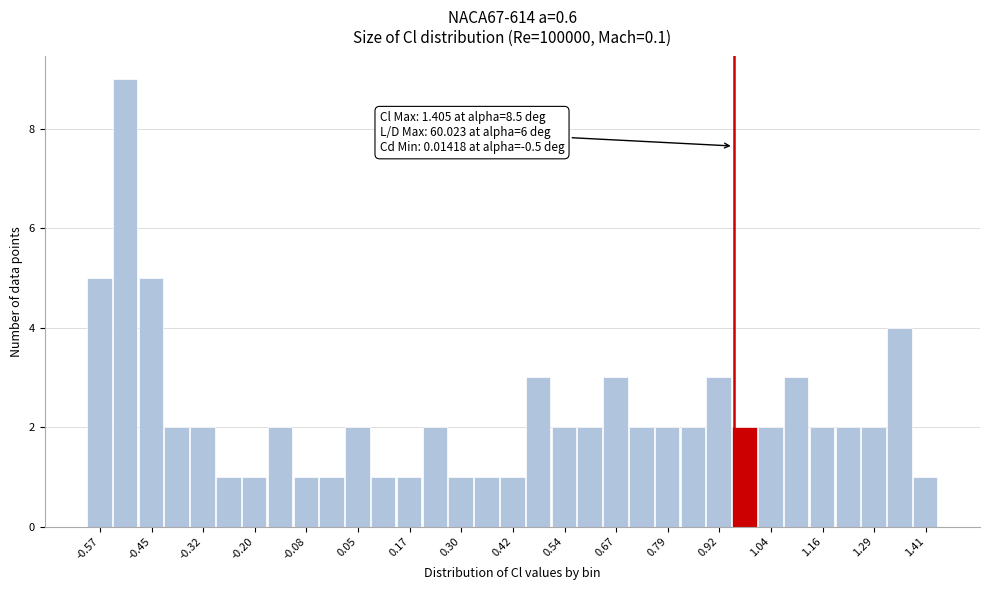

Read against the x-axis, roughly where is the centre of the tallest bar?

-0.52